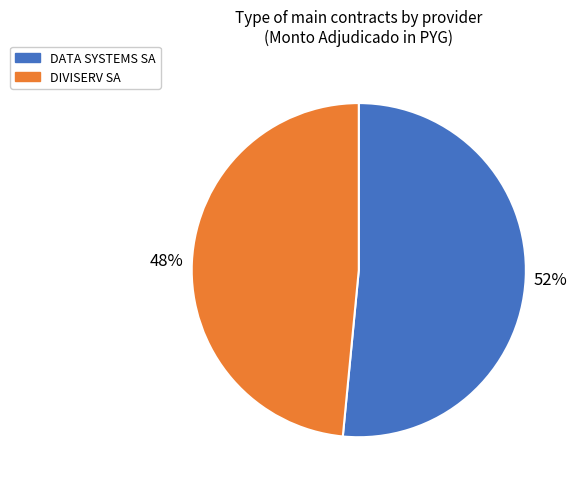

Is the sum of DIVISERV SA and DATA SYSTEMS SA greater than half?

Yes